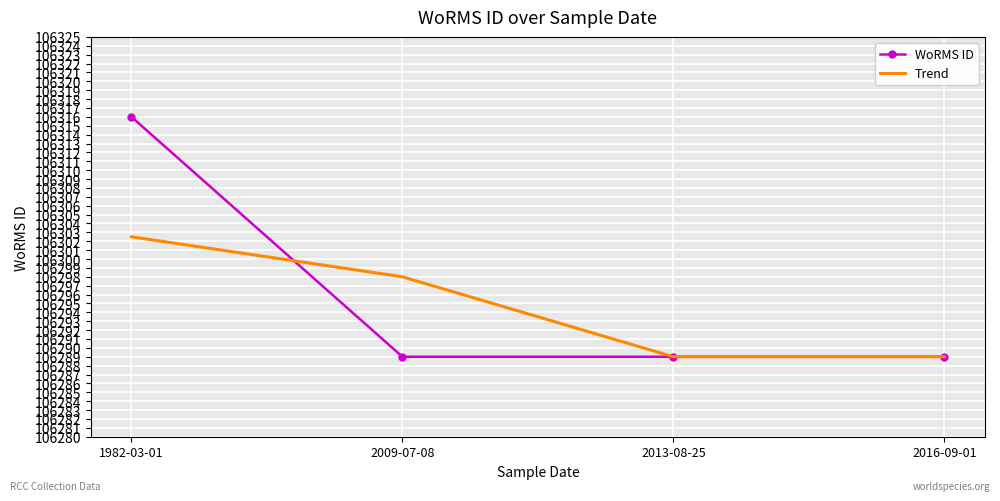

True or false: WoRMS ID has a value of 106289.0 at 2013-08-25.

True